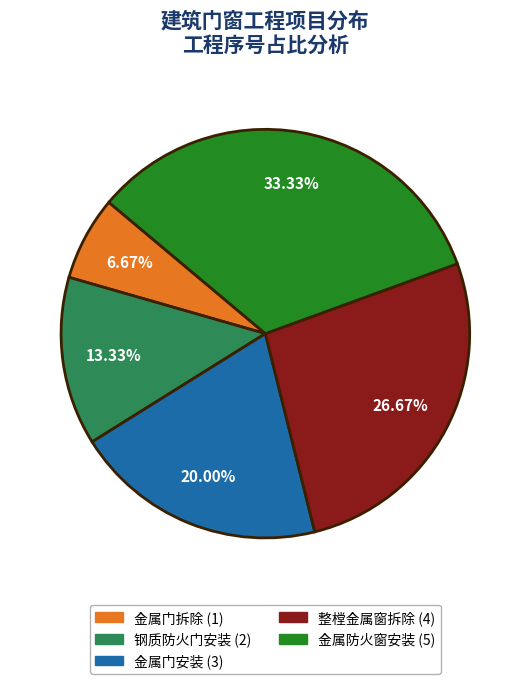

What percentage do 金属防火窗安装 and 整樘金属窗拆除 together represent?

60.0%